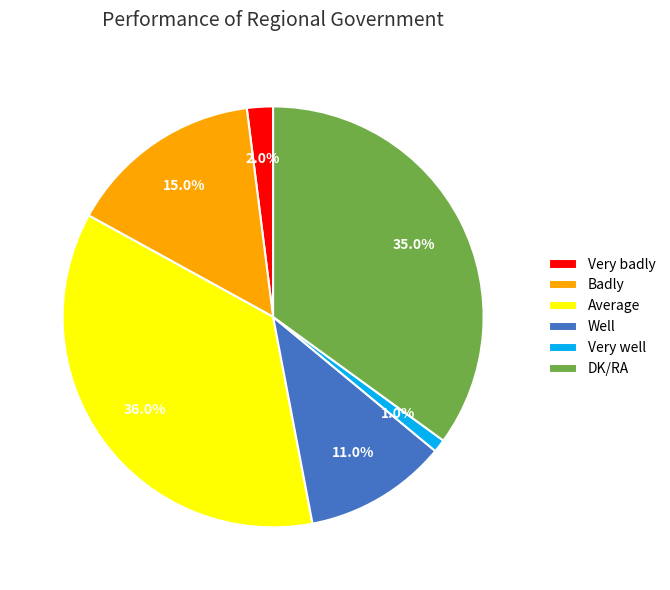

Do Very badly and DK/RA together represent more than half of the pie?

No